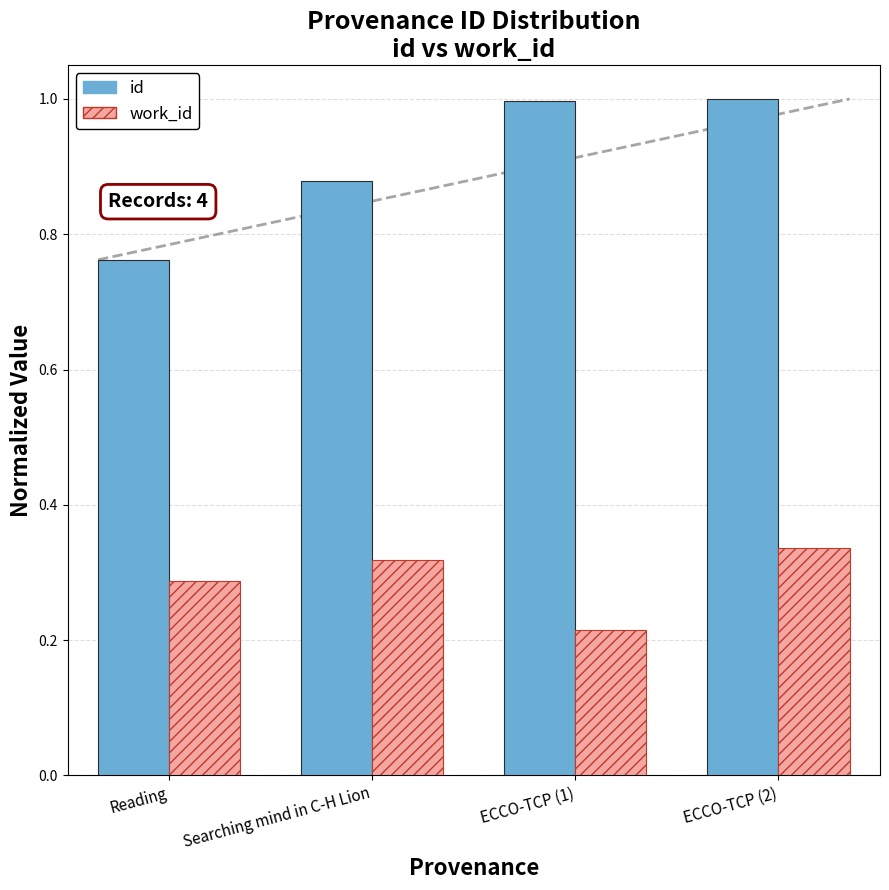

At which label is id closest to 0?

Reading